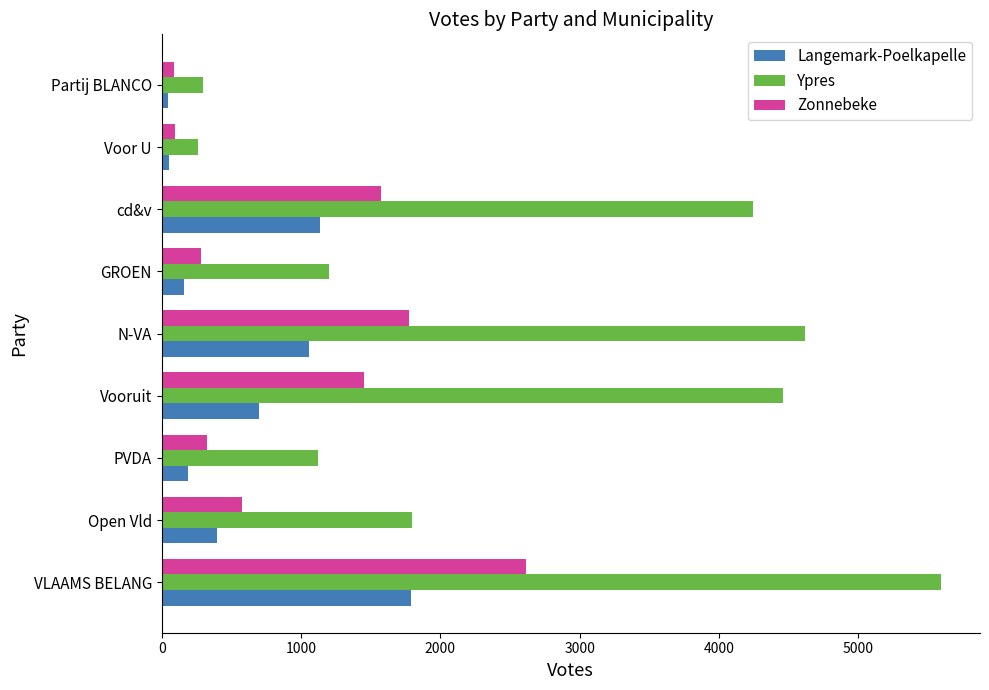

Is it true that Ypres equals 3225 at Open Vld?

False